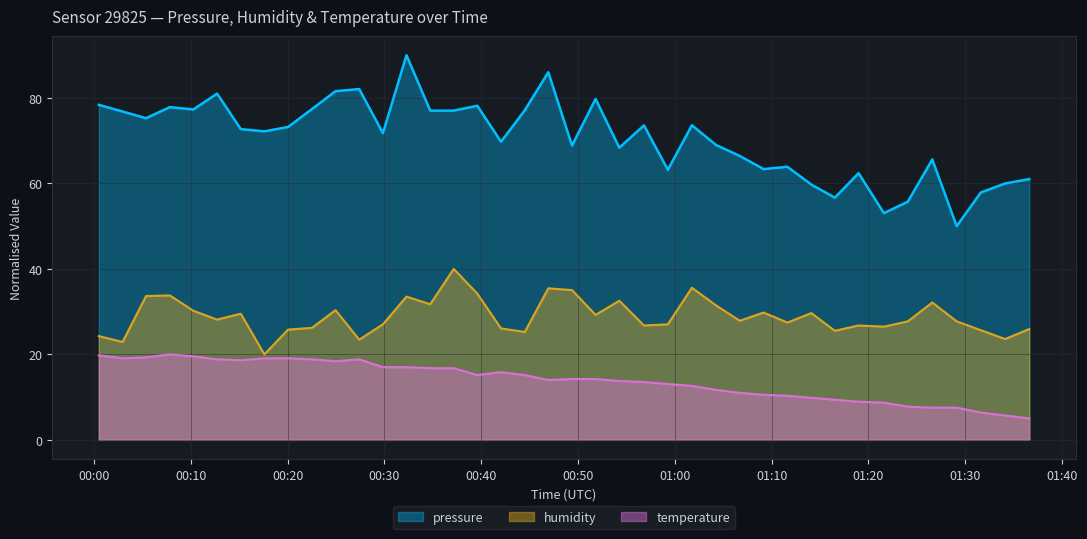

How many interior local valleys does the humidity series have?

13